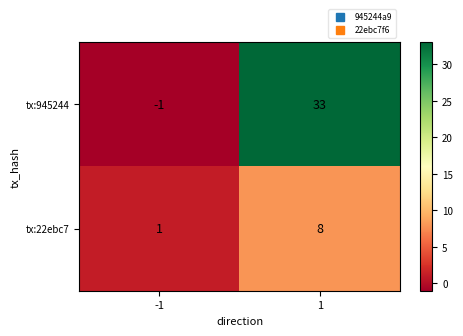

Reading right to left, list all the values displayed in this chart.

tx:945244: 33	-1
tx:22ebc7: 8	1